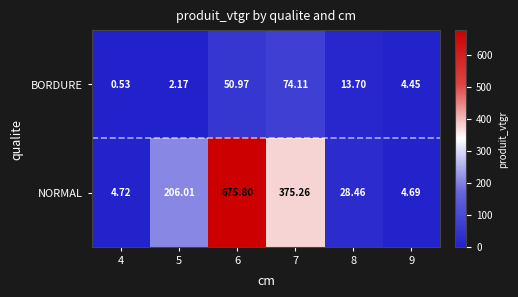

List the series in order of their peak value, highest first.

NORMAL, BORDURE